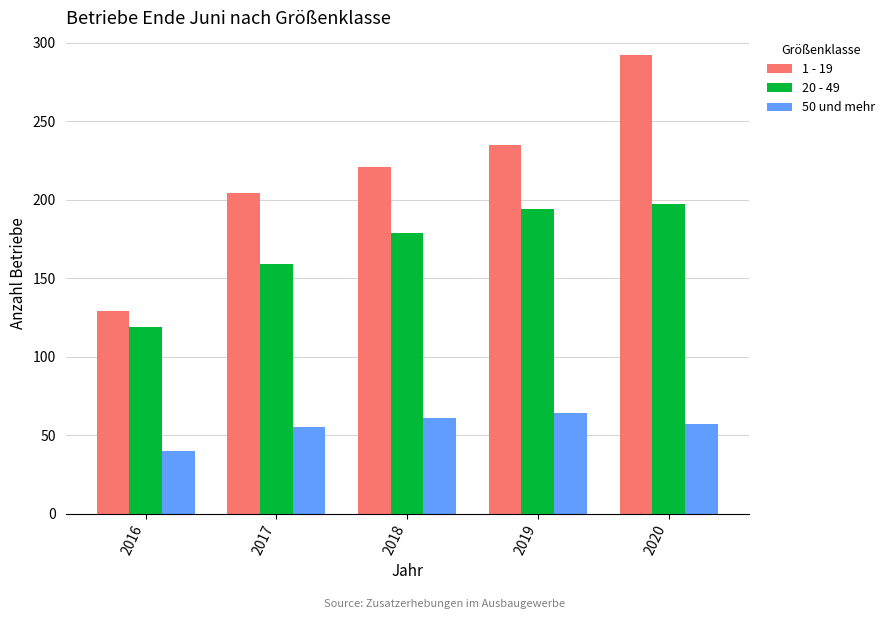

What is the minimum value shown in the chart?

40